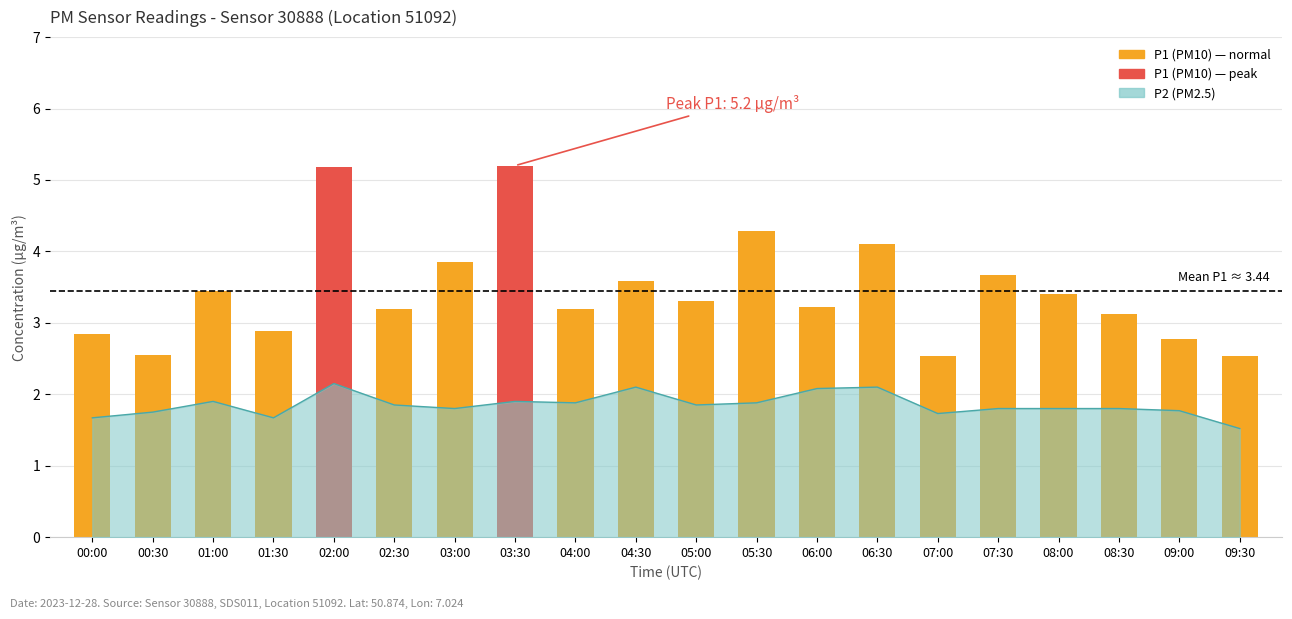

The value at 03:00 is 2.0. True or false?

False